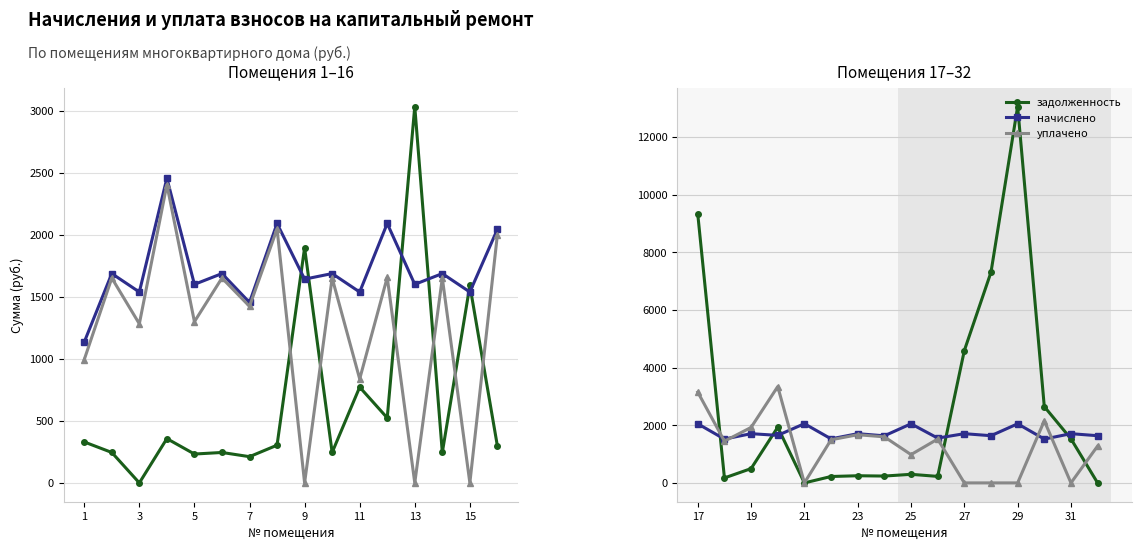

What is the value of the задолженность point at the 7th from the left?

248.4